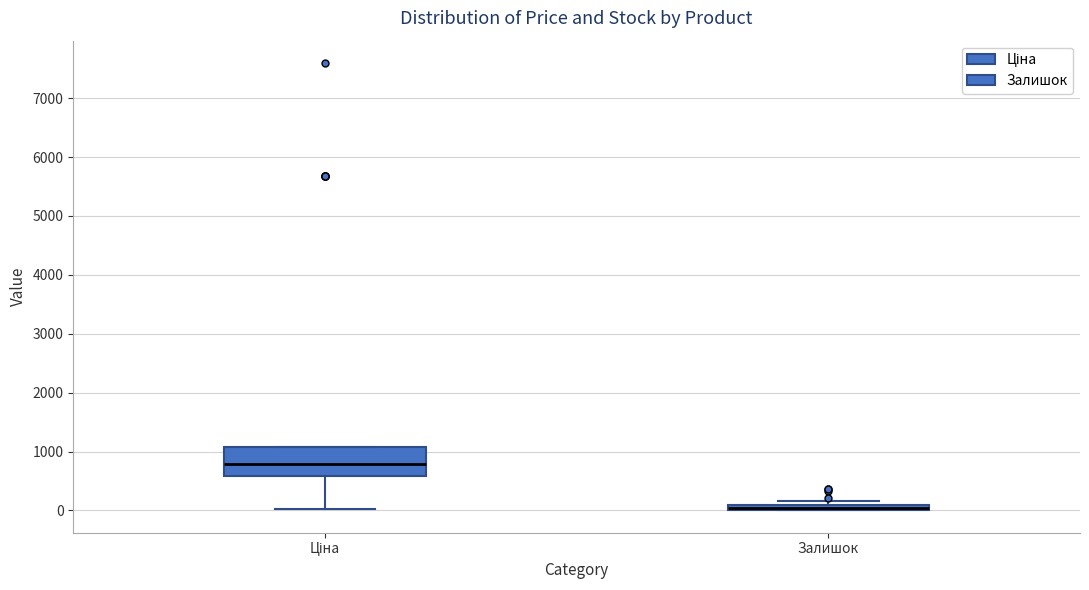

Which box is the tallest, from its lower edge to its upper edge?

Ціна